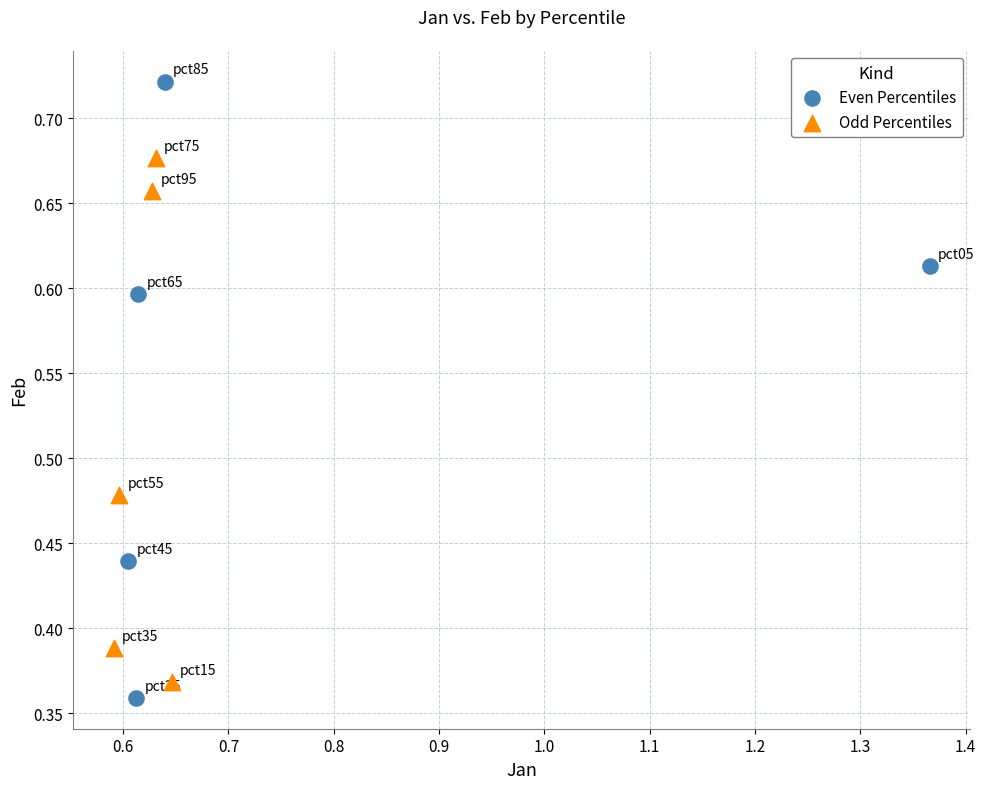

Which series has the widest spread of Y values?

Even Percentiles